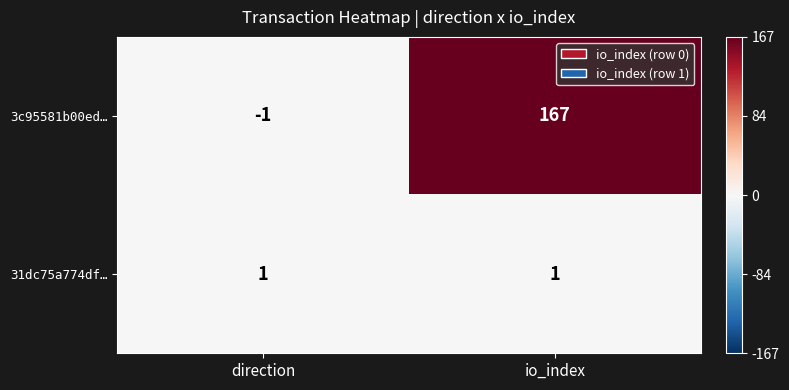

Which series has the largest total across all categories?

3c95581b00ed…